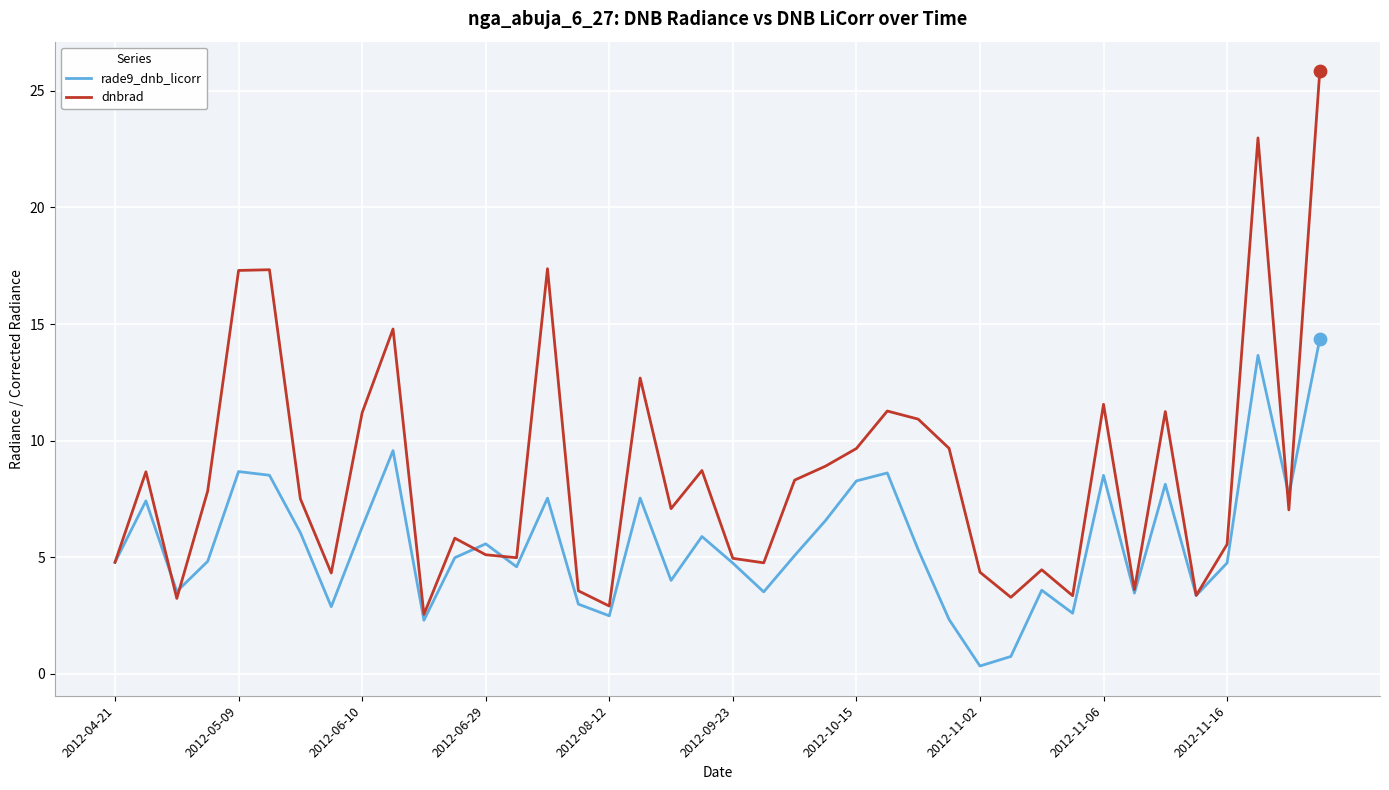

List the series in order of their overall mean, highest first.

dnbrad, rade9_dnb_licorr